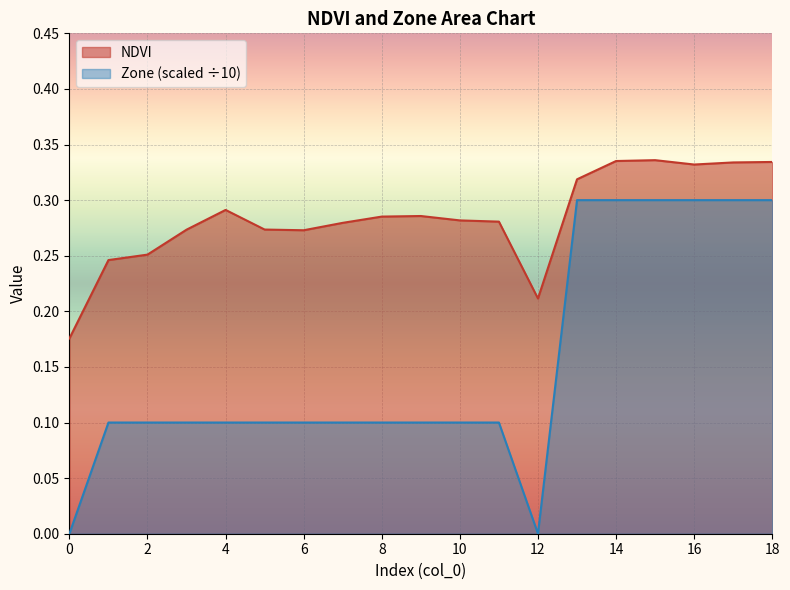

What is the average value of the Zone series?

0.2